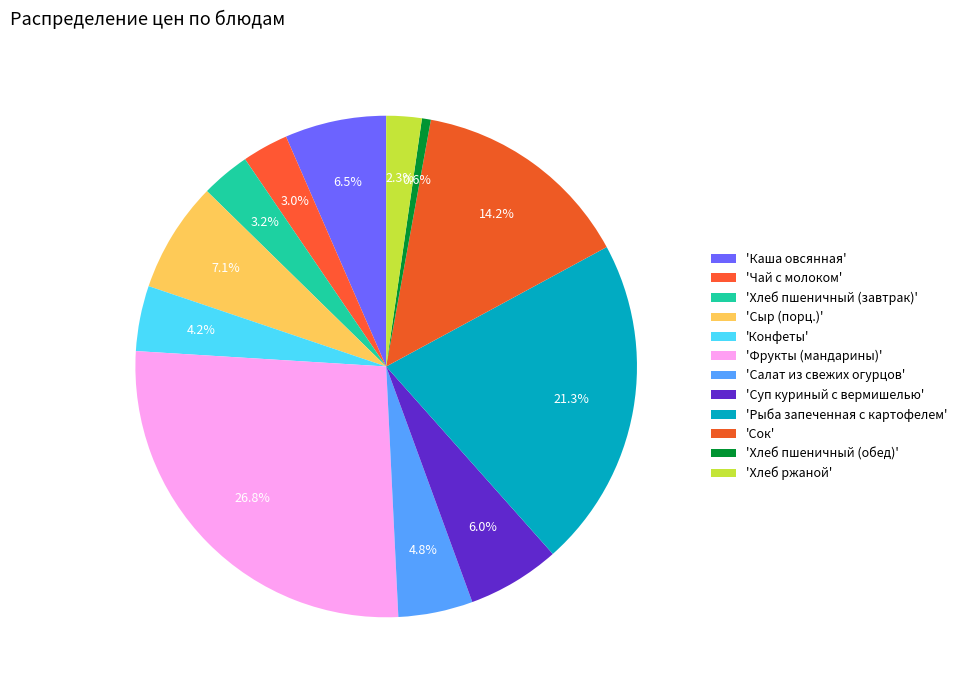

What is the largest slice in the pie chart?

Фрукты (мандарины)